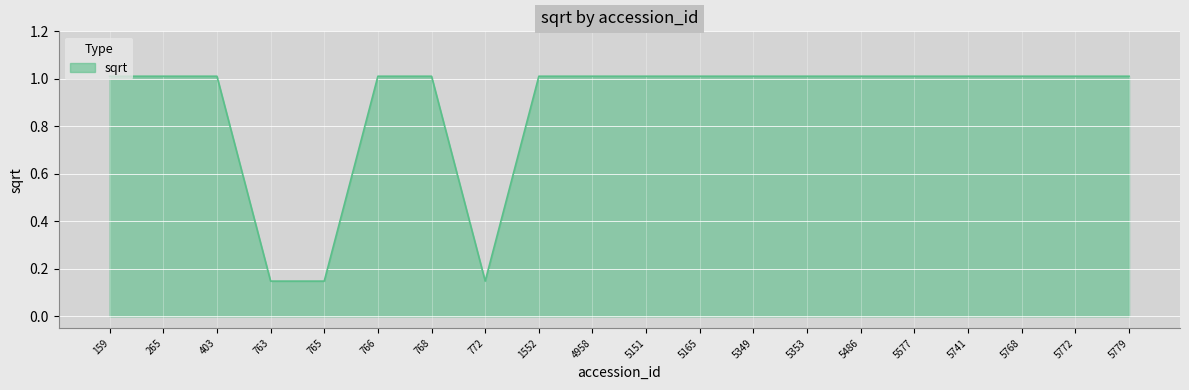

Approximately how many times larger is the value at 5151 compared to 4958?

1.0